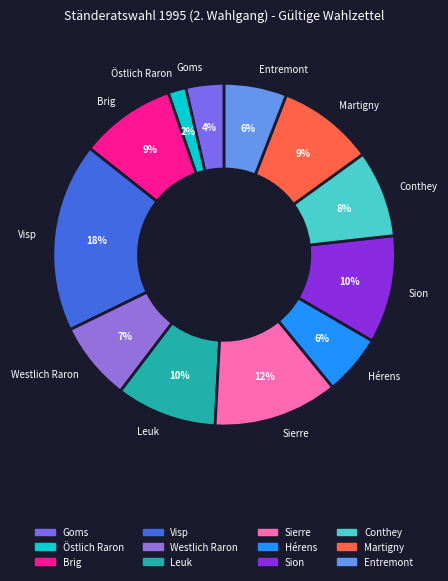

How many slices are in this pie chart?

12